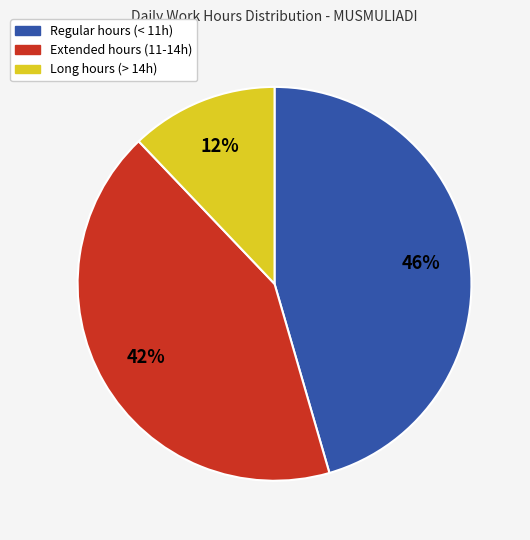

Which has a higher value, Long hours (> 14h) or Extended hours (11-14h)?

Extended hours (11-14h)